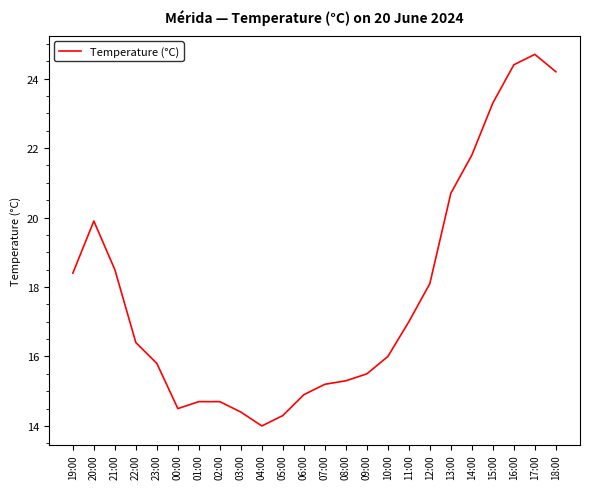

Reading left to right, what are all the values shown in this chart?

19:00=18.4	20:00=19.9	21:00=18.5	22:00=16.4	23:00=15.8	00:00=14.5	01:00=14.7	02:00=14.7	03:00=14.4	04:00=14.0	05:00=14.3	06:00=14.9	07:00=15.2	08:00=15.3	09:00=15.5	10:00=16.0	11:00=17.0	12:00=18.1	13:00=20.7	14:00=21.8	15:00=23.3	16:00=24.4	17:00=24.7	18:00=24.2